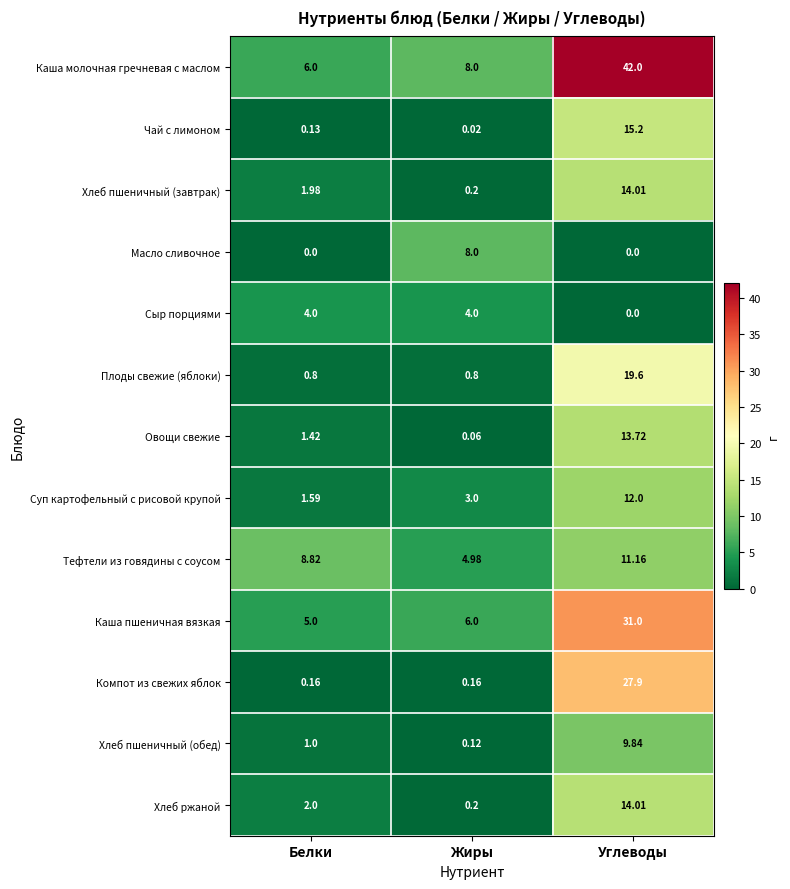

Which label corresponds to the largest value in the chart?

Углеводы